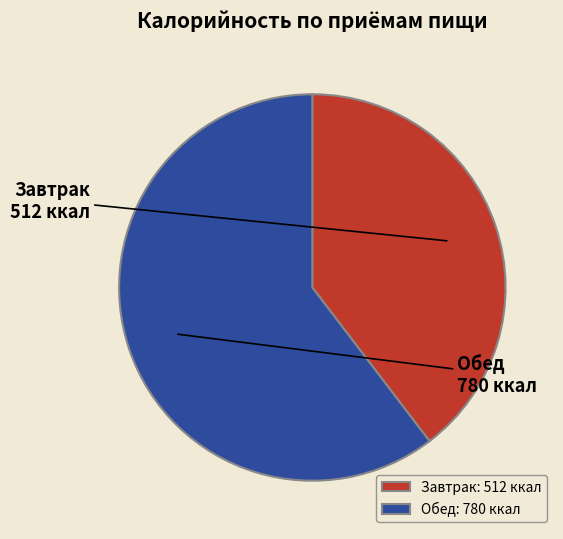

Which slice represents more than half of the pie?

Обед